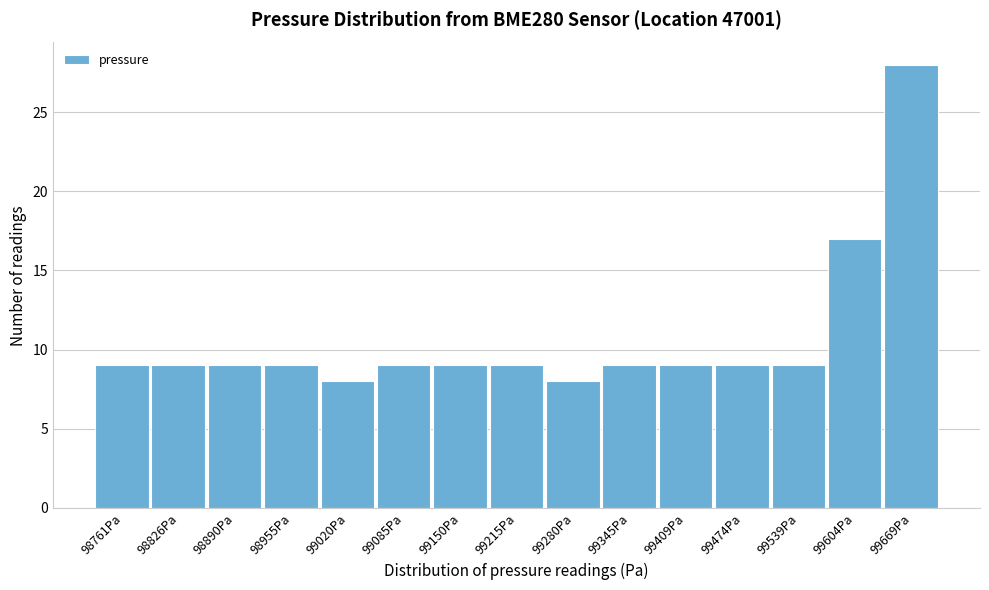

Reading left to right, list all the values displayed in this chart.

98761Pa=9	98826Pa=9	98890Pa=9	98955Pa=9	99020Pa=8	99085Pa=9	99150Pa=9	99215Pa=9	99280Pa=8	99345Pa=9	99409Pa=9	99474Pa=9	99539Pa=9	99604Pa=17	99669Pa=28